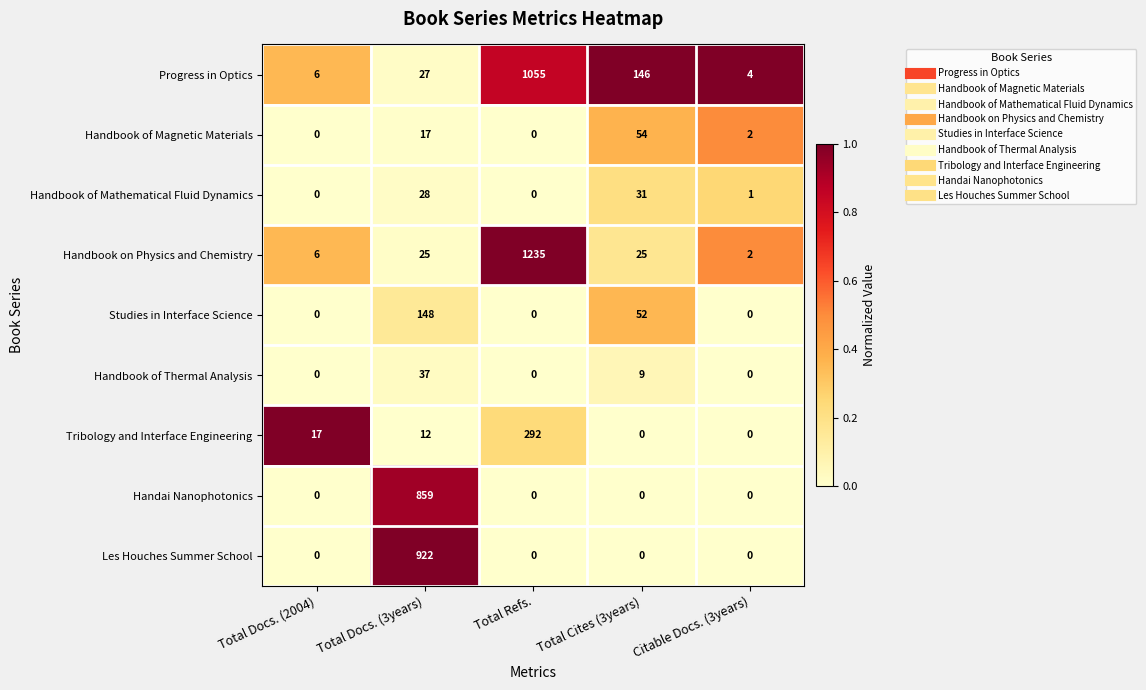

Is it true that Progress in Optics equals 631 at Total Refs.?

False